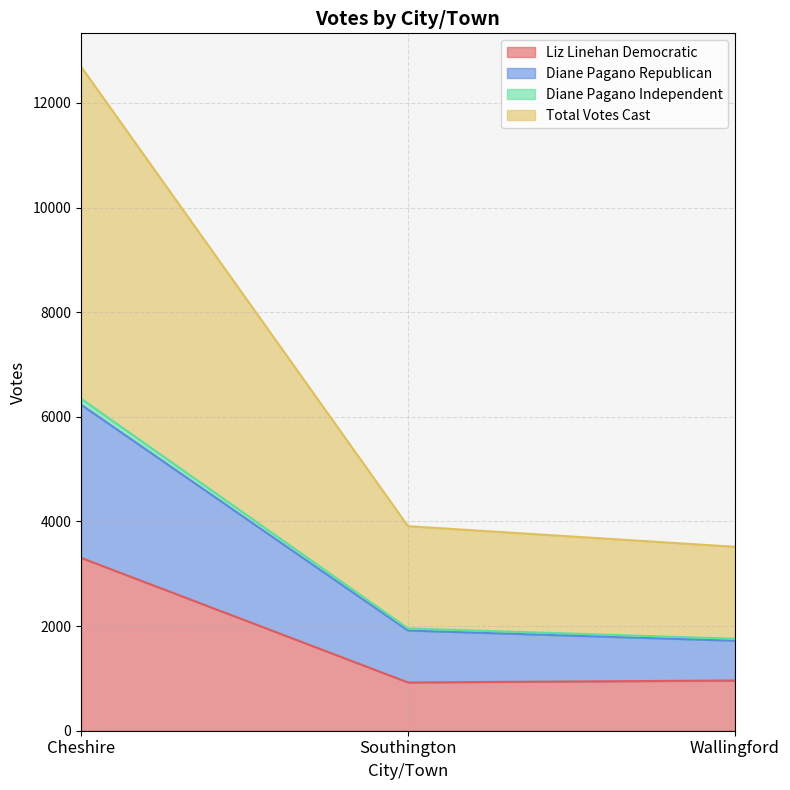

What position from the right is Wallingford?

1